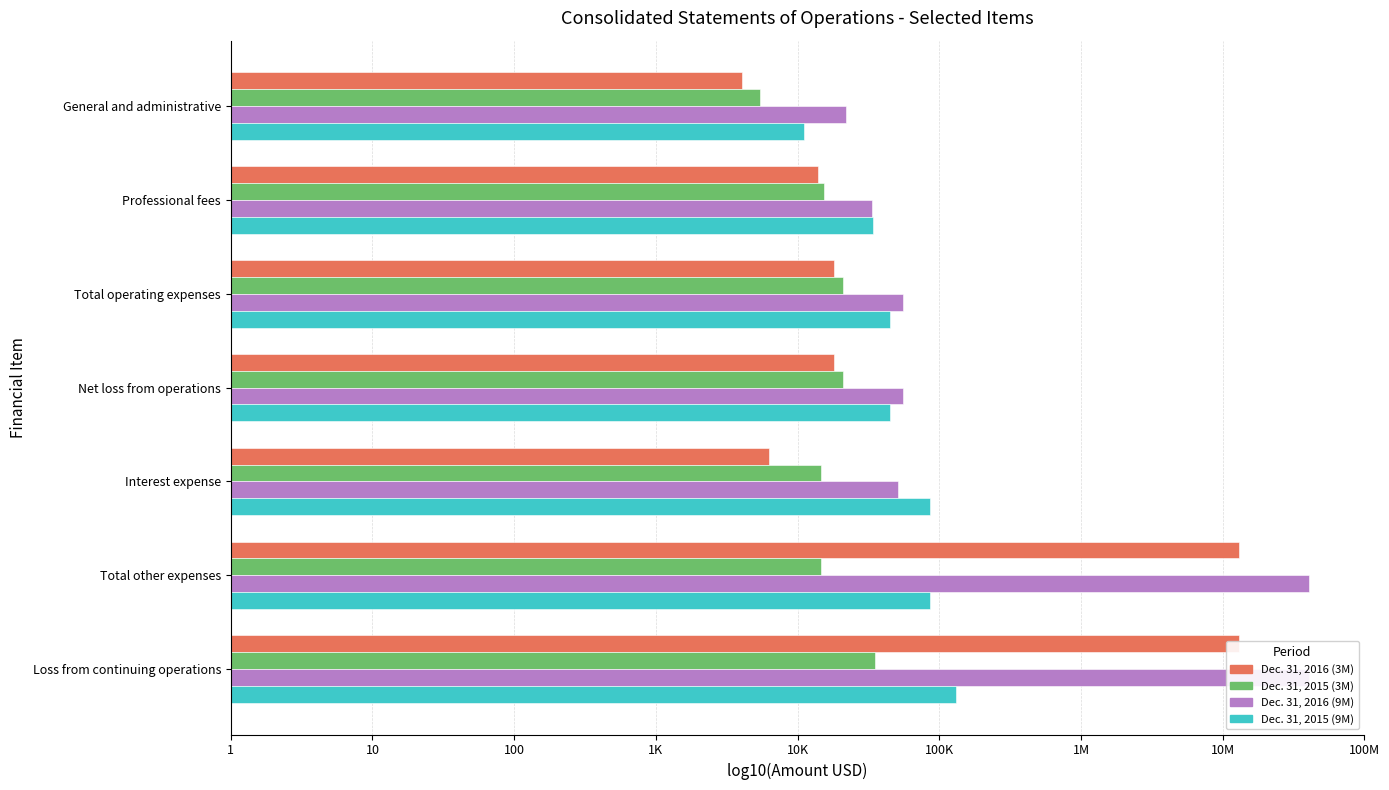

List the series in order of their overall mean, highest first.

Dec. 31, 2016 (9M), Dec. 31, 2016 (3M), Dec. 31, 2015 (9M), Dec. 31, 2015 (3M)